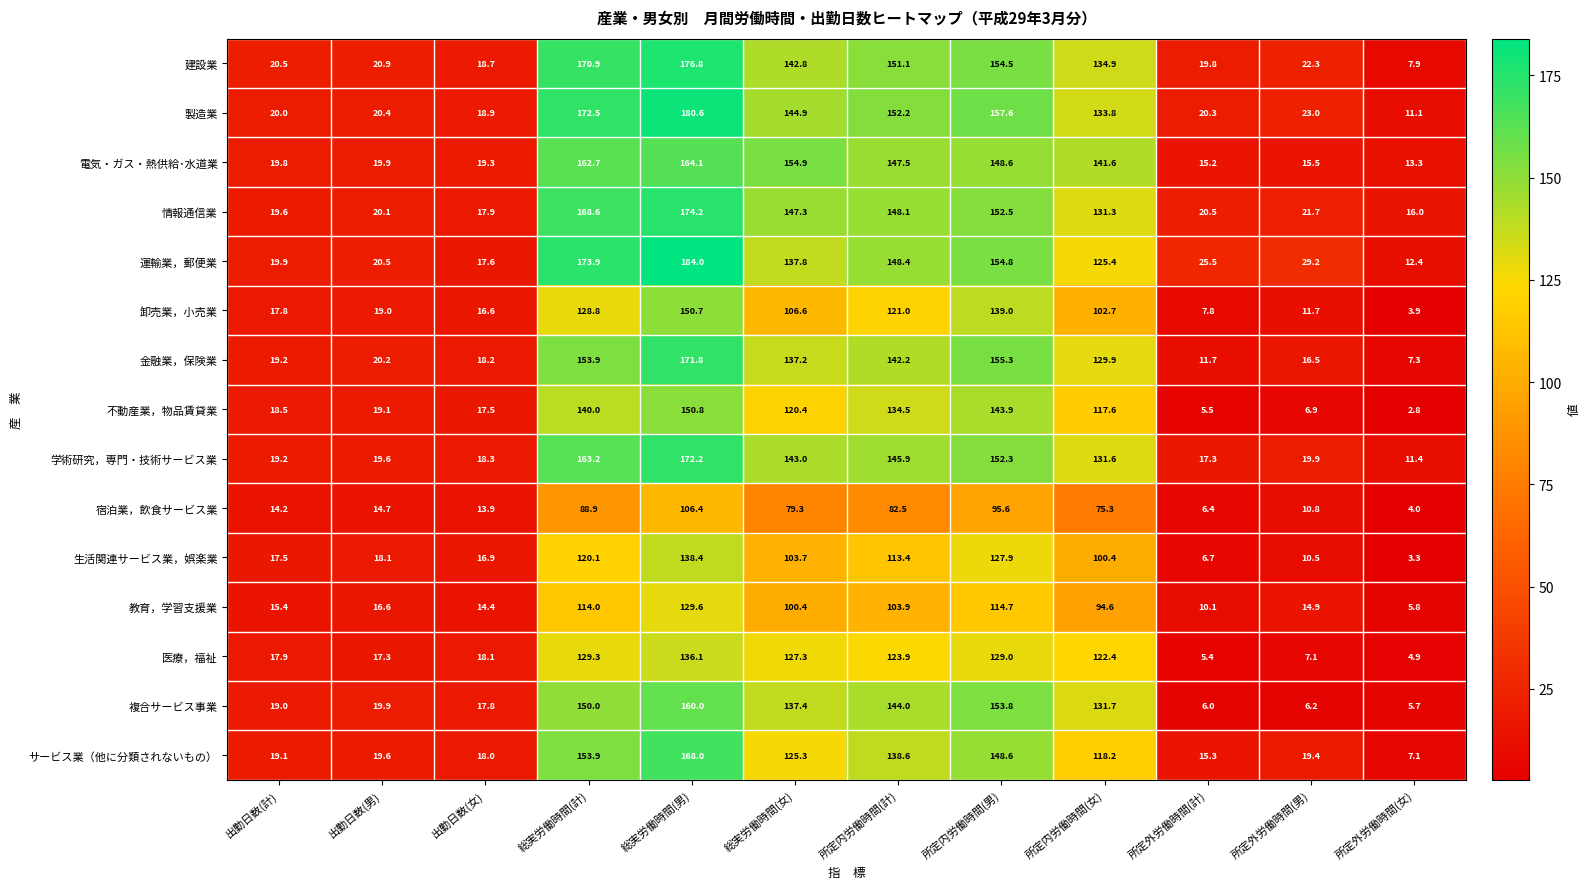

What value does the 運輸業，郵便業 series have at 総実労働時間(女)?

137.8